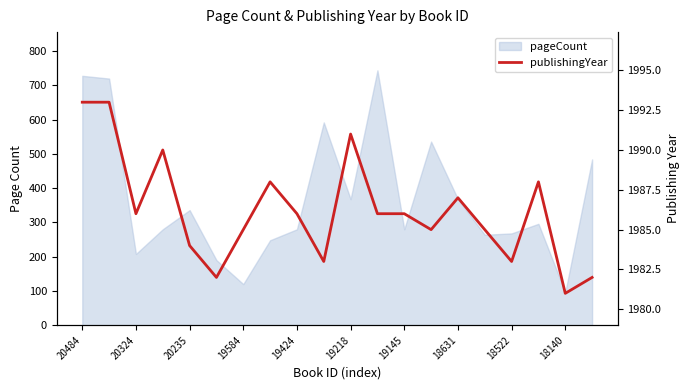

What is the greatest value displayed?

1993